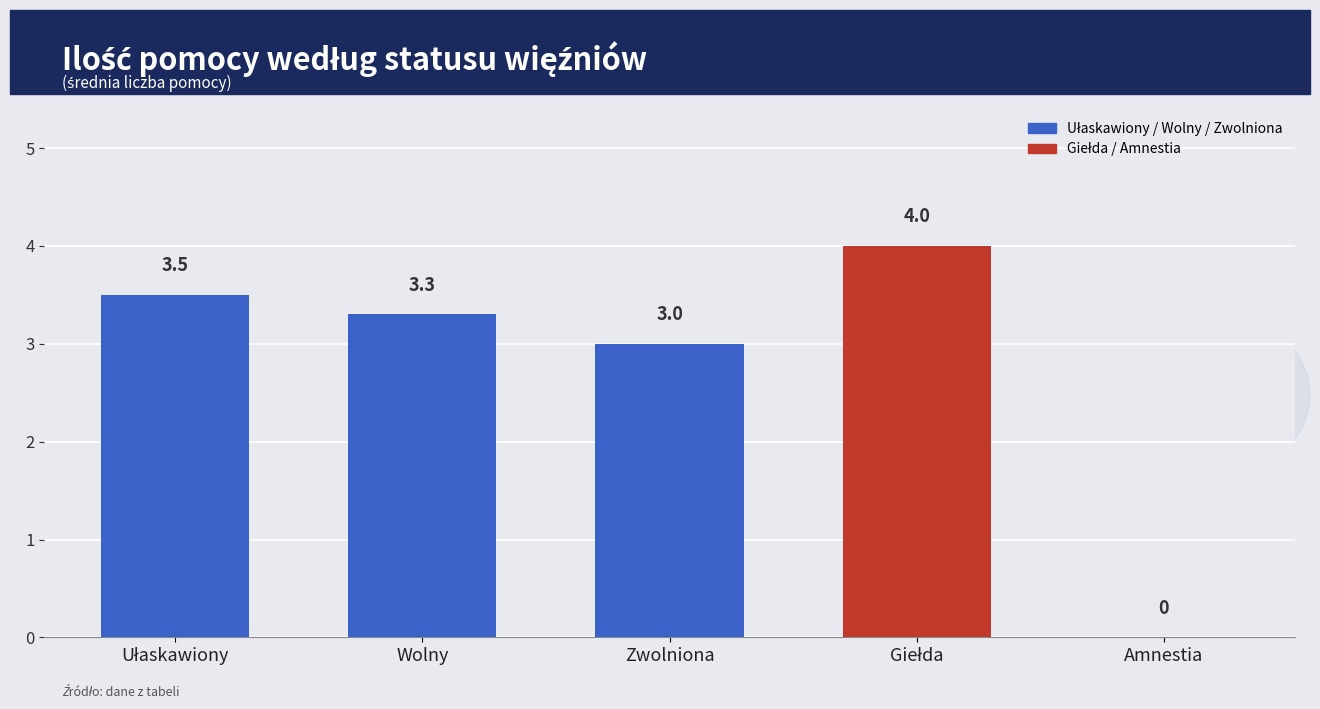

What is the greatest value displayed?

4.0